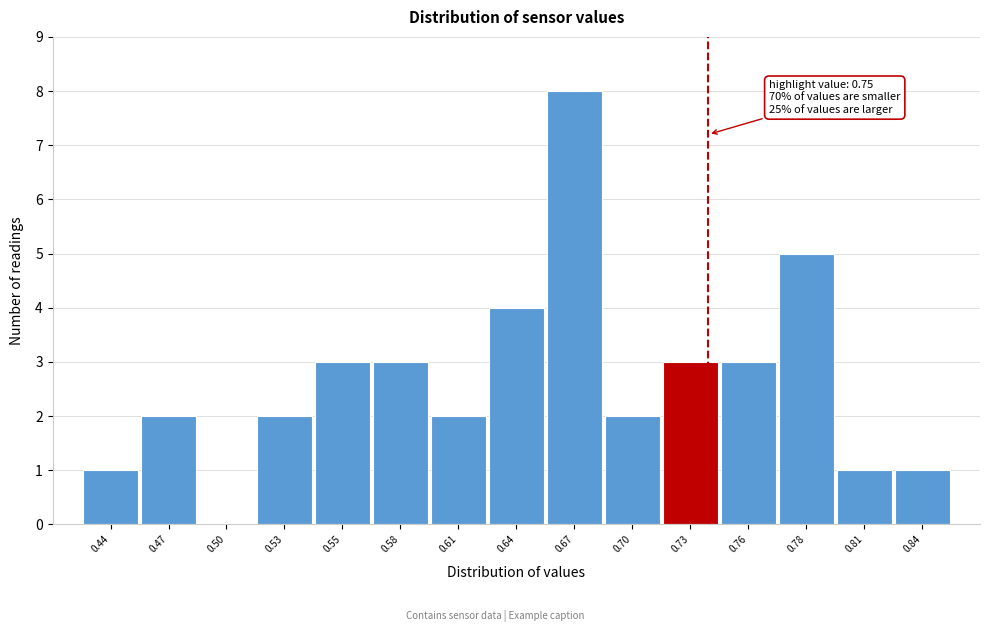

Reading left to right, list all the values displayed in this chart.

0.44=1	0.47=2	0.50=0	0.53=2	0.55=3	0.58=3	0.61=2	0.64=4	0.67=8	0.70=2	0.73=3	0.76=3	0.78=5	0.81=1	0.84=1